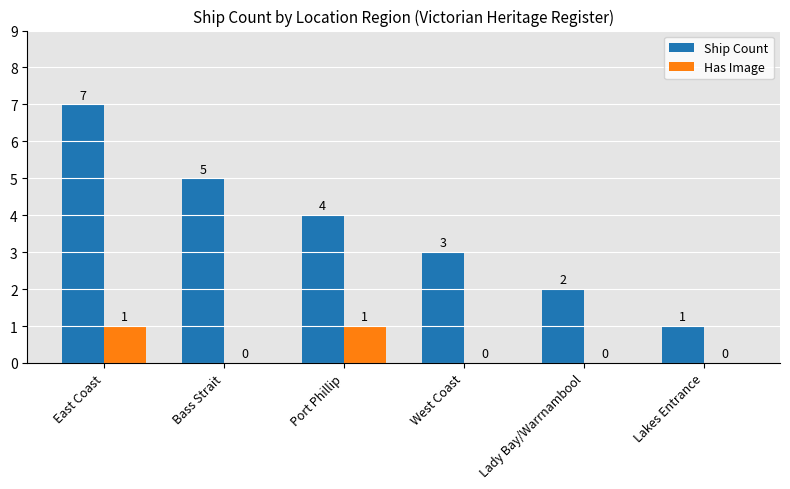

Count the number of data series in this chart.

2